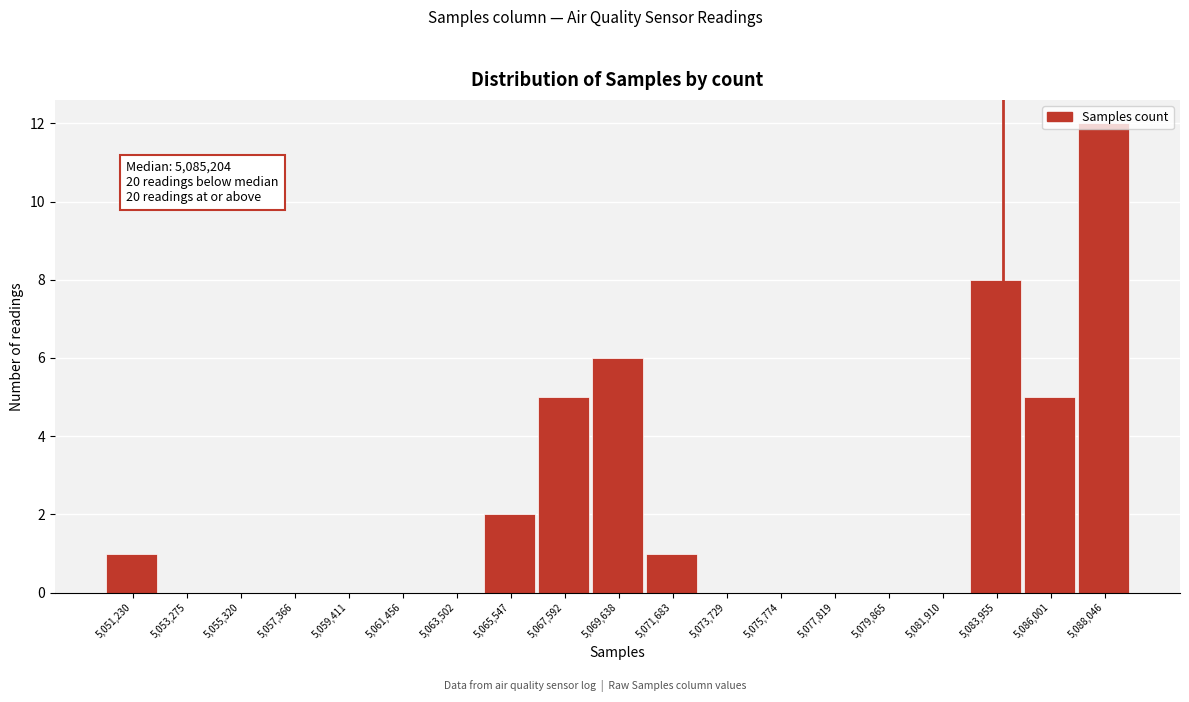

Which has a higher value, 5,088,046 or 5,057,366?

5,088,046